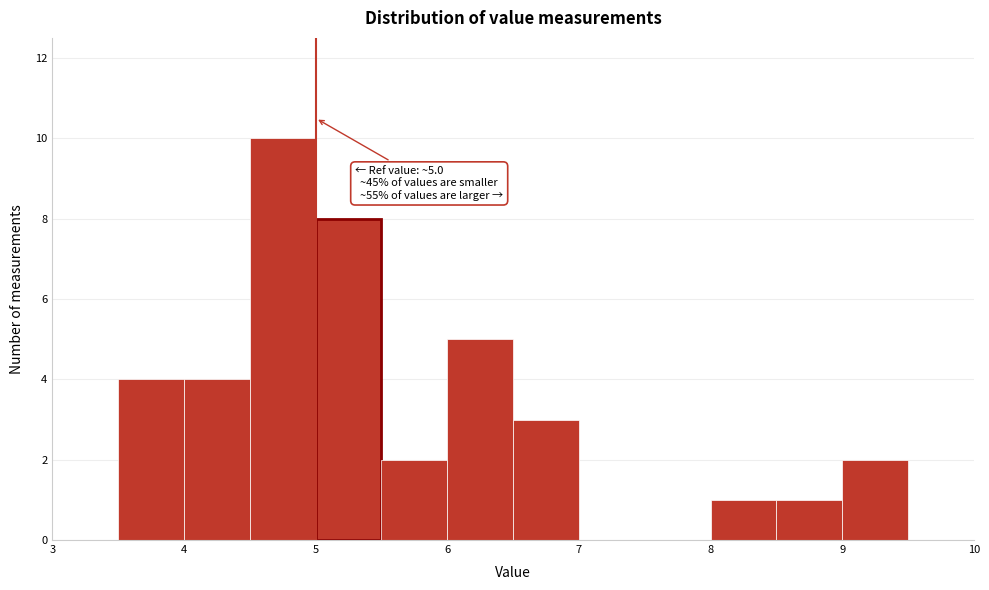

Which range on the x-axis has the tallest bar?

4.5 to 5.0